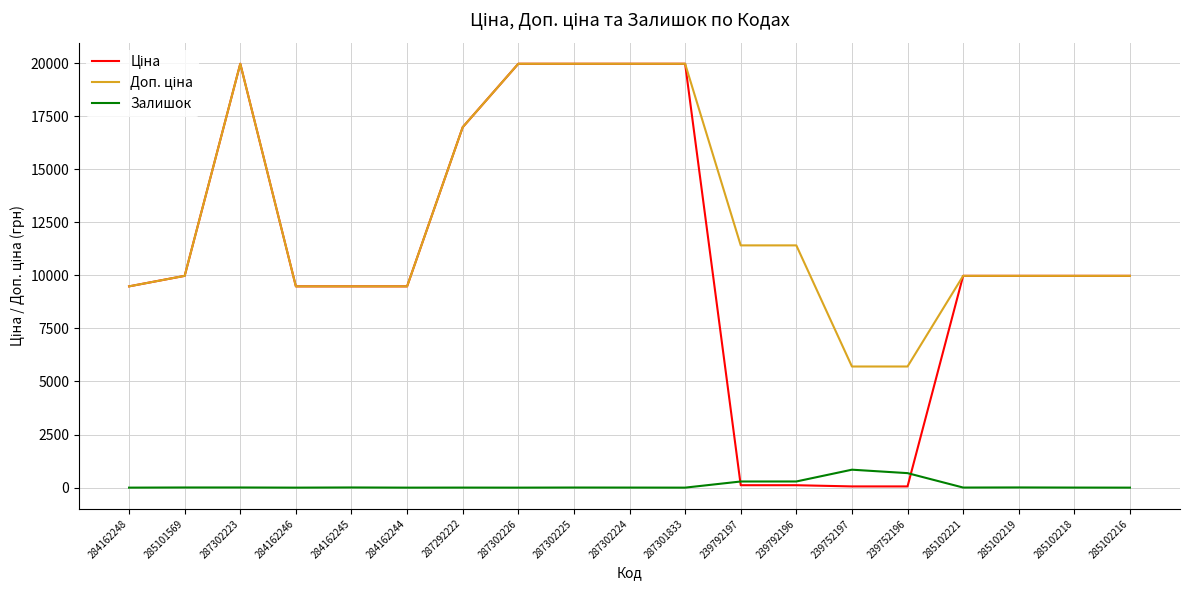

What is the total value across all series at 239752197?

6607.1